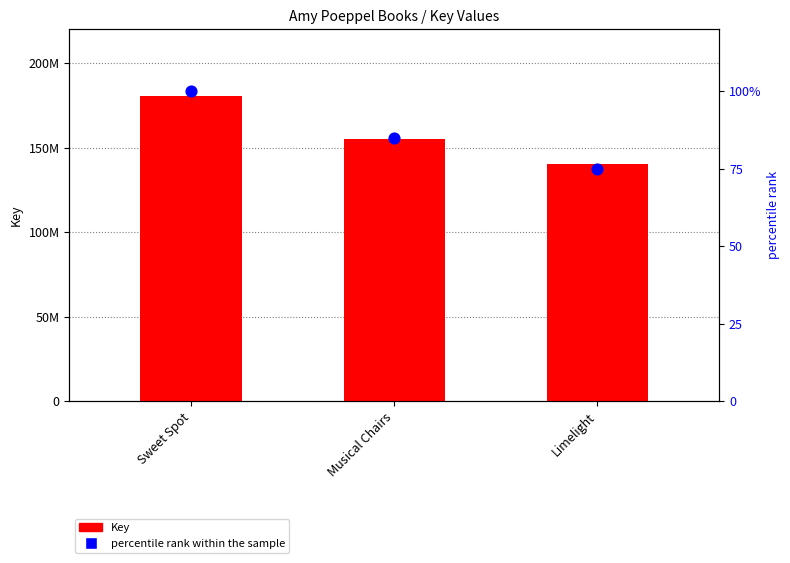

What are all the series names shown in the legend?

Key, percentile rank within the sample